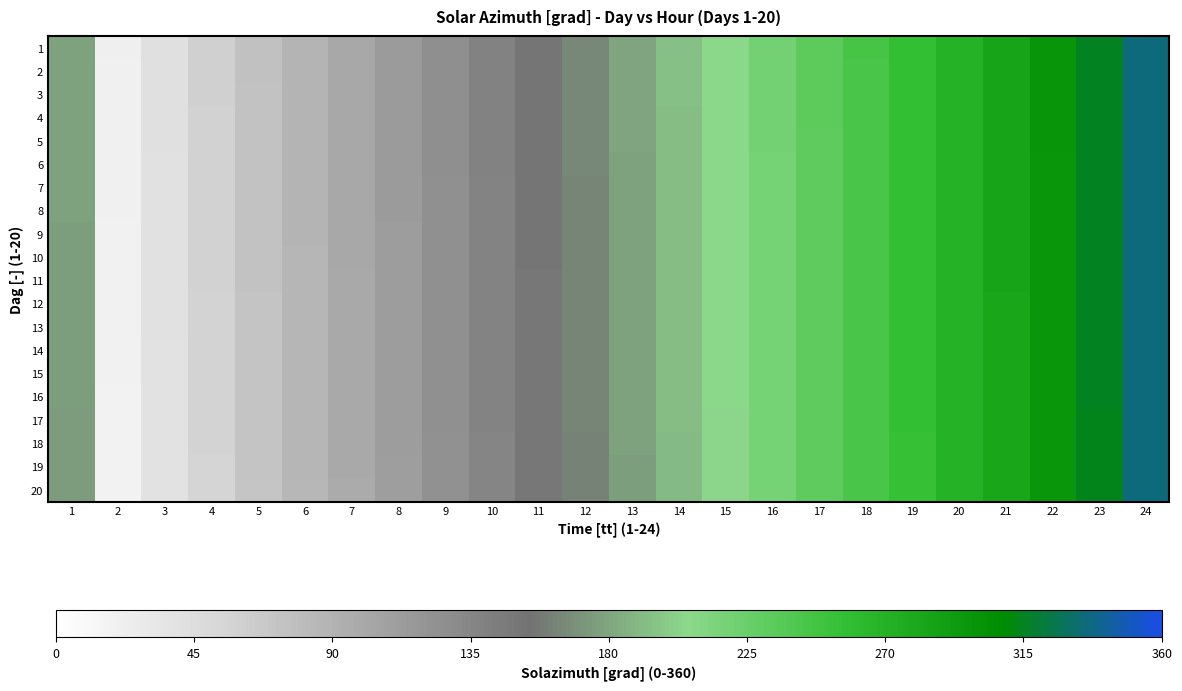

Reading left to right, extract all data points from this chart.

1: 1=178.6	2=21.1	3=41.7	4=59.5	5=74.8	6=88.5	7=101.2	8=113.6	9=125.9	10=138.6	11=151.7	12=165.2	13=179.1	14=192.9	15=206.5	16=219.7	17=232.4	18=244.8	19=257.1	20=269.8	21=283.3	22=298.4	23=315.8	24=336.0
2: 1=178.4	2=20.9	3=41.5	4=59.3	5=74.7	6=88.3	7=101.1	8=113.4	9=125.8	10=138.4	11=151.6	12=165.1	13=179.0	14=192.8	15=206.4	16=219.6	17=232.2	18=244.6	19=257.0	20=269.7	21=283.2	22=298.3	23=315.7	24=335.9
3: 1=178.2	2=20.7	3=41.3	4=59.1	5=74.5	6=88.2	7=100.9	8=113.3	9=125.7	10=138.3	11=151.4	12=165.0	13=178.8	14=192.7	15=206.4	16=219.6	17=232.1	18=244.5	19=256.9	20=269.6	21=283.2	22=298.3	23=315.7	24=335.9
4: 1=178.0	2=20.5	3=41.1	4=58.9	5=74.3	6=88.0	7=100.8	8=113.1	9=125.5	10=138.2	11=151.3	12=164.9	13=178.7	14=192.6	15=206.3	16=219.5	17=232.0	18=244.5	19=256.9	20=269.6	21=283.1	22=298.2	23=315.6	24=335.9
5: 1=177.8	2=20.3	3=40.9	4=58.8	5=74.2	6=87.9	7=100.6	8=113.0	9=125.4	10=138.1	11=151.2	12=164.7	13=178.6	14=192.5	15=206.2	16=219.4	17=232.0	18=244.4	19=256.8	20=269.5	21=283.0	22=298.1	23=315.6	24=335.8
6: 1=177.7	2=20.1	3=40.8	4=58.6	5=74.0	6=87.8	7=100.5	8=112.9	9=125.3	10=137.9	11=151.0	12=164.6	13=178.5	14=192.4	15=206.1	16=219.4	17=231.9	18=244.3	19=256.7	20=269.4	21=283.0	22=298.1	23=315.5	24=335.8
7: 1=177.5	2=19.9	3=40.6	4=58.4	5=73.8	6=87.6	7=100.3	8=112.7	9=125.1	10=137.8	11=150.9	12=164.5	13=178.4	14=192.3	15=206.1	16=219.3	17=231.8	18=244.3	19=256.6	20=269.4	21=282.9	22=298.0	23=315.5	24=335.7
8: 1=177.3	2=19.7	3=40.4	4=58.2	5=73.6	6=87.5	7=100.2	8=112.6	9=125.0	10=137.7	11=150.8	12=164.3	13=178.3	14=192.2	15=206.0	16=219.2	17=231.8	18=244.2	19=256.6	20=269.3	21=282.9	22=298.0	23=315.4	24=335.6
9: 1=177.1	2=19.5	3=40.2	4=58.0	5=73.5	6=87.3	7=100.0	8=112.4	9=124.9	10=137.5	11=150.6	12=164.2	13=178.2	14=192.1	15=205.9	16=219.2	17=231.7	18=244.2	19=256.5	20=269.3	21=282.8	22=297.9	23=315.4	24=335.6
10: 1=176.9	2=19.3	3=40.0	4=57.9	5=73.3	6=87.2	7=99.9	8=112.3	9=124.7	10=137.4	11=150.5	12=164.1	13=178.1	14=192.0	15=205.8	16=219.1	17=231.6	18=244.1	19=256.4	20=269.2	21=282.7	22=297.8	23=315.3	24=335.6
11: 1=176.8	2=19.1	3=39.8	4=57.7	5=73.1	6=87.0	7=99.7	8=112.2	9=124.6	10=137.3	11=150.4	12=163.9	13=178.0	14=191.9	15=205.7	16=219.0	17=231.6	18=244.0	19=256.4	20=269.1	21=282.7	22=297.8	23=315.3	24=335.5
12: 1=176.6	2=18.9	3=39.6	4=57.5	5=73.0	6=86.8	7=99.6	8=112.0	9=124.5	10=137.1	11=150.2	12=163.8	13=177.9	14=191.8	15=205.7	16=218.9	17=231.5	18=244.0	19=256.3	20=269.1	21=282.6	22=297.7	23=315.2	24=335.4
13: 1=176.4	2=18.7	3=39.4	4=57.3	5=72.8	6=86.7	7=99.4	8=111.9	9=124.3	10=137.0	11=150.1	12=163.7	13=177.8	14=191.7	15=205.6	16=218.9	17=231.4	18=243.9	19=256.2	20=269.0	21=282.6	22=297.7	23=315.2	24=335.4
14: 1=176.2	2=18.5	3=39.2	4=57.1	5=72.6	6=86.5	7=99.3	8=111.7	9=124.2	10=136.9	11=150.0	12=163.6	13=177.6	14=191.6	15=205.5	16=218.8	17=231.3	18=243.9	19=256.2	20=269.0	21=282.5	22=297.6	23=315.1	24=335.4
15: 1=176.0	2=18.3	3=39.0	4=57.0	5=72.5	6=86.4	7=99.1	8=111.6	9=124.1	10=136.8	11=149.9	12=163.4	13=177.5	14=191.5	15=205.4	16=218.7	17=231.3	18=243.8	19=256.1	20=268.9	21=282.4	22=297.5	23=315.1	24=335.3
16: 1=175.9	2=18.1	3=38.9	4=56.8	5=72.3	6=86.2	7=99.0	8=111.5	9=124.0	10=136.6	11=149.7	12=163.3	13=177.4	14=191.4	15=205.3	16=218.7	17=231.2	18=243.7	19=256.0	20=268.8	21=282.4	22=297.5	23=315.0	24=335.2
17: 1=175.7	2=17.9	3=38.7	4=56.6	5=72.1	6=86.1	7=98.8	8=111.3	9=123.8	10=136.5	11=149.6	12=163.2	13=177.3	14=191.3	15=205.2	16=218.6	17=231.1	18=243.7	19=255.9	20=268.8	21=282.3	22=297.4	23=315.0	24=335.2
18: 1=175.5	2=17.7	3=38.5	4=56.4	5=71.9	6=86.0	7=98.7	8=111.2	9=123.7	10=136.4	11=149.5	12=163.0	13=177.2	14=191.2	15=205.2	16=218.5	17=231.1	18=243.6	19=255.9	20=268.7	21=282.3	22=297.4	23=314.9	24=335.1
19: 1=175.3	2=17.5	3=38.3	4=56.2	5=71.8	6=85.8	7=98.5	8=111.0	9=123.6	10=136.2	11=149.3	12=162.9	13=177.1	14=191.1	15=205.1	16=218.4	17=231.0	18=243.6	19=255.8	20=268.7	21=282.2	22=297.3	23=314.9	24=335.1
20: 1=175.1	2=17.3	3=38.1	4=56.1	5=71.6	6=85.7	7=98.4	8=110.9	9=123.4	10=136.1	11=149.2	12=162.8	13=177.0	14=191.0	15=205.0	16=218.4	17=230.9	18=243.5	19=255.7	20=268.6	21=282.1	22=297.2	23=314.8	24=335.1